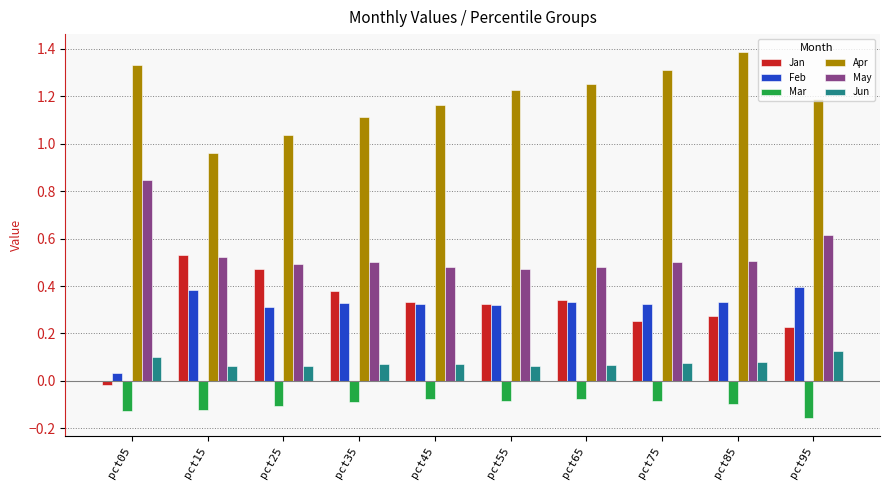

Which category has the highest value across all series?

pct85